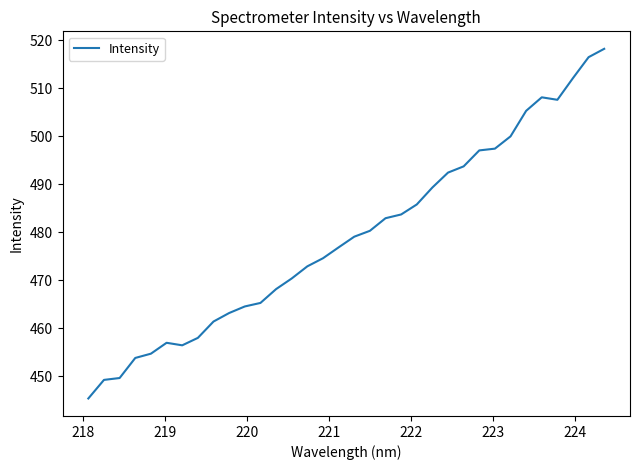

What is the minimum value shown in the chart?

445.4